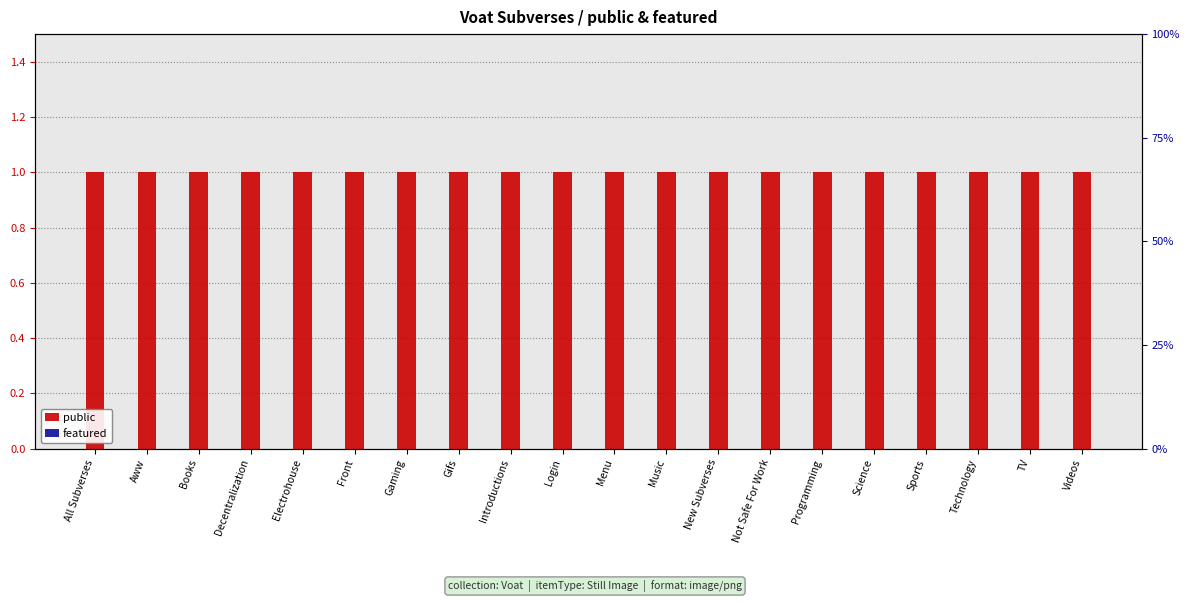

What is the spread (max minus min) of values at Gifs?

1